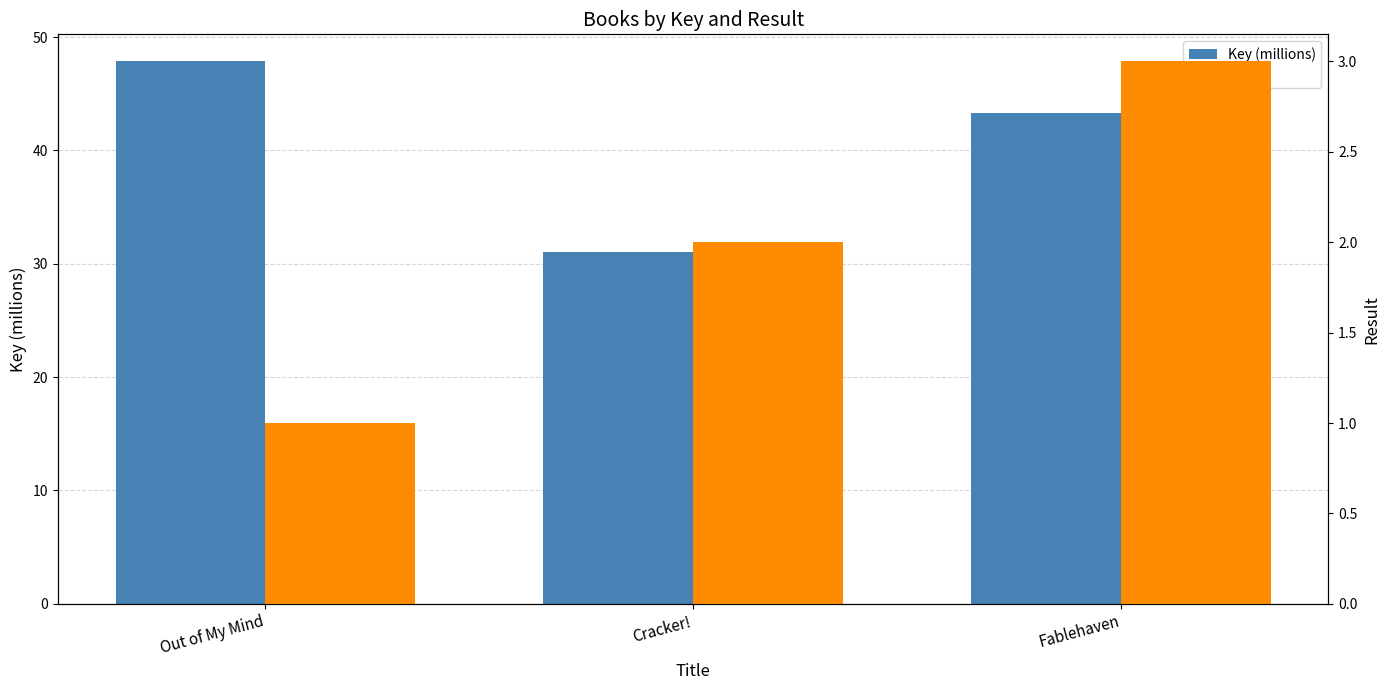

What is the maximum value shown in the chart?

47.9